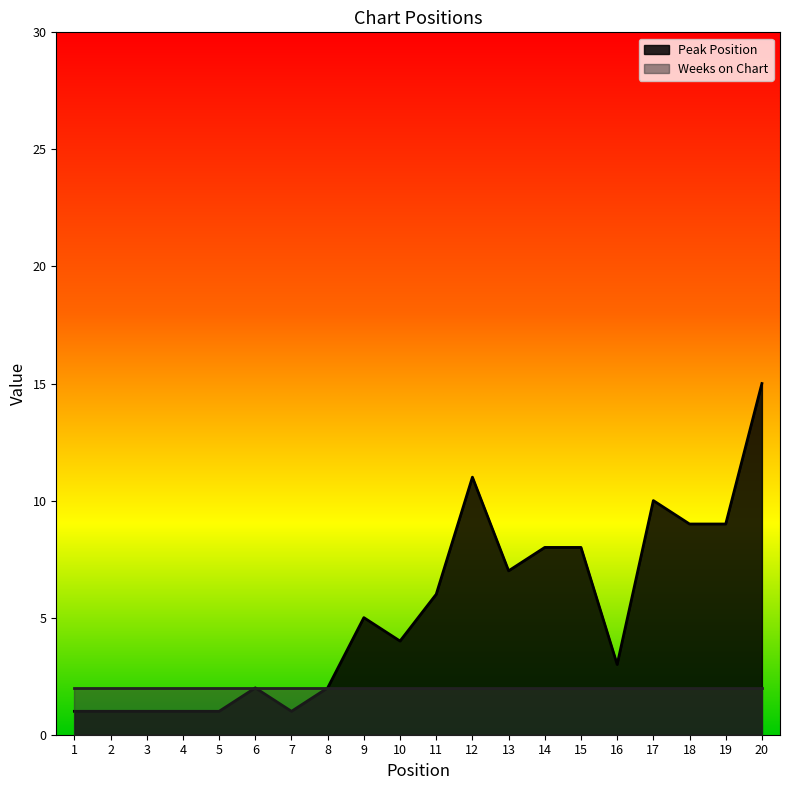

What is the average value?

5